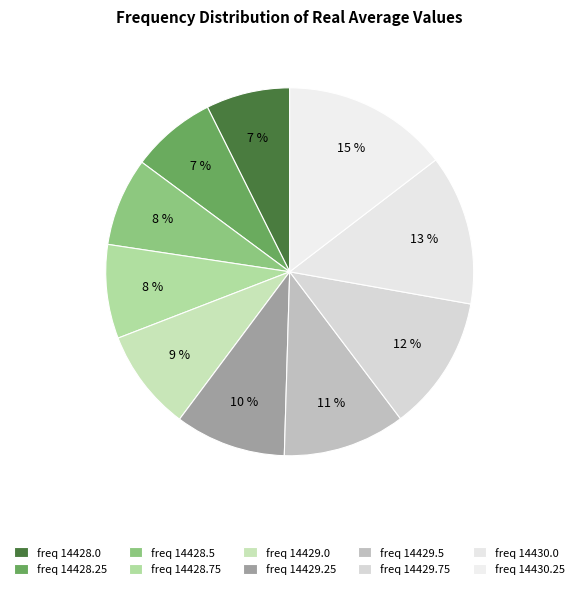

How many segments does this pie chart have?

10